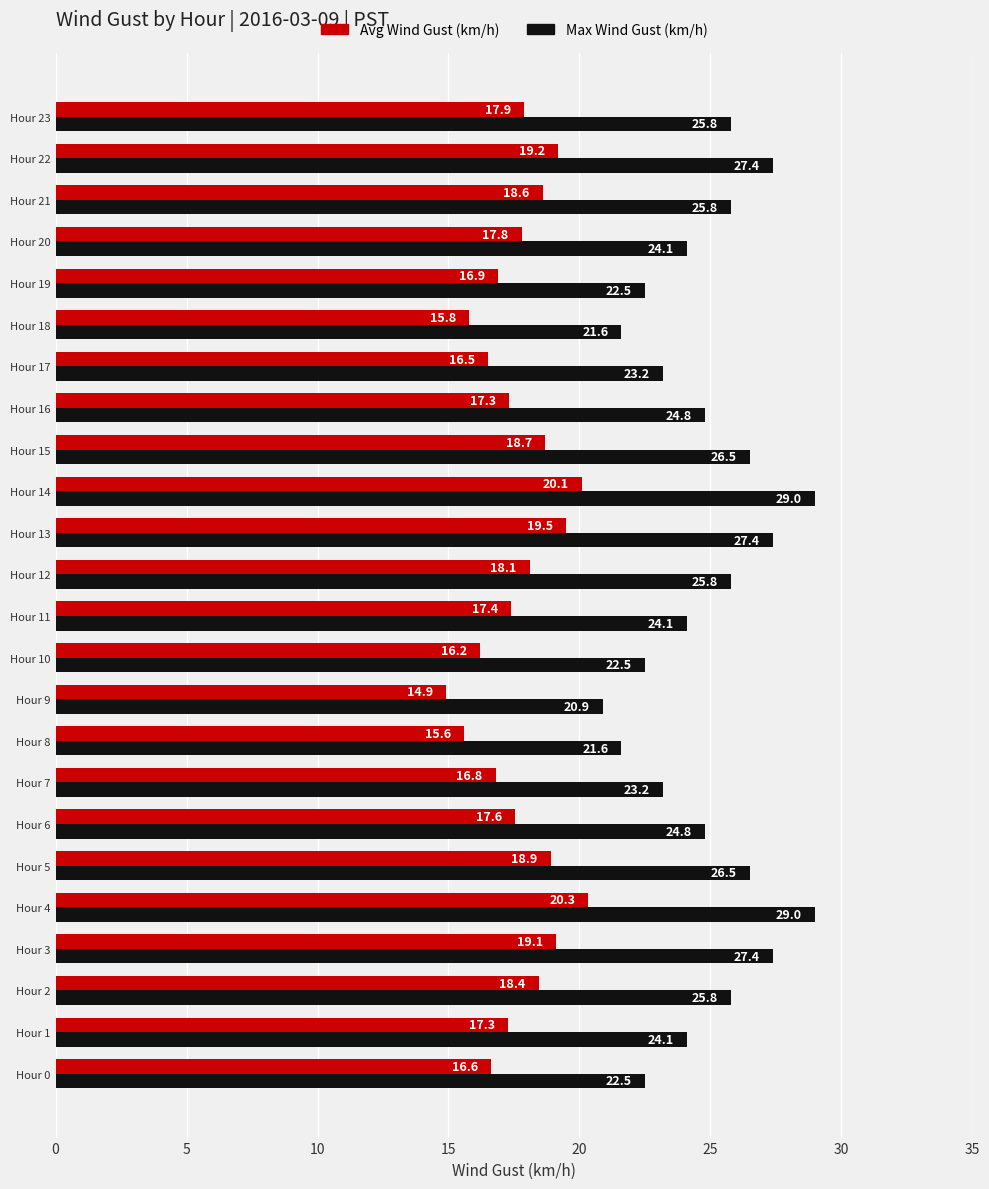

Where is Avg Wind Gust (km/h) nearest to the value 17?

Hour 19